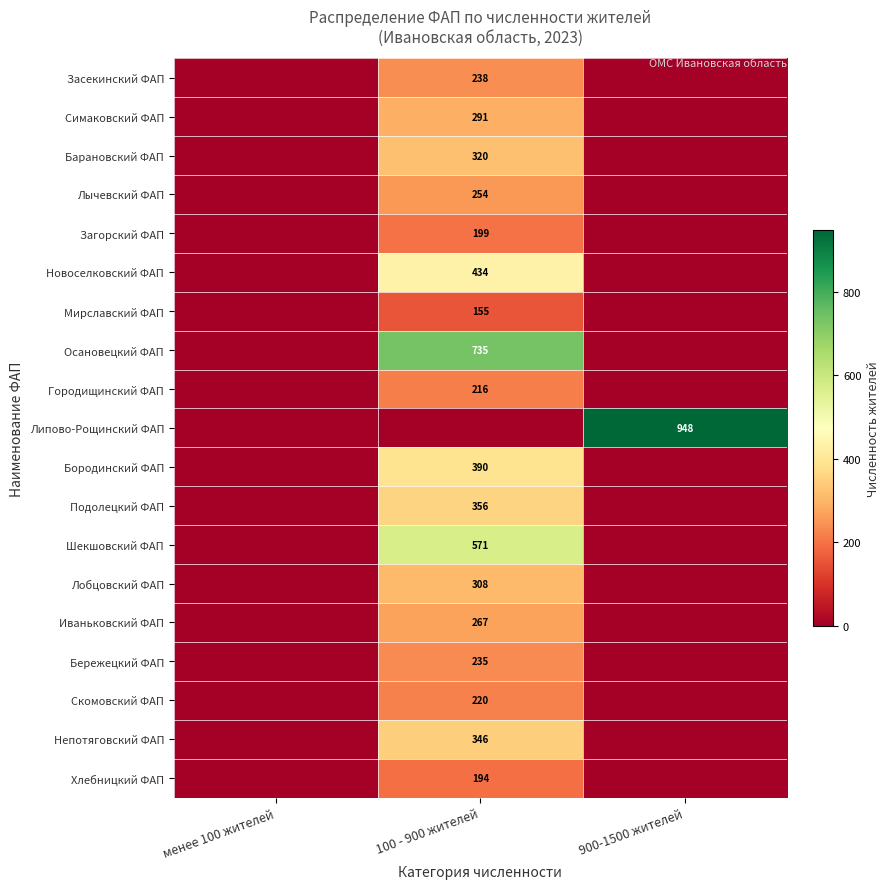

The Скомовский ФАП series shows 87 at 100 - 900 жителей. True or false?

False